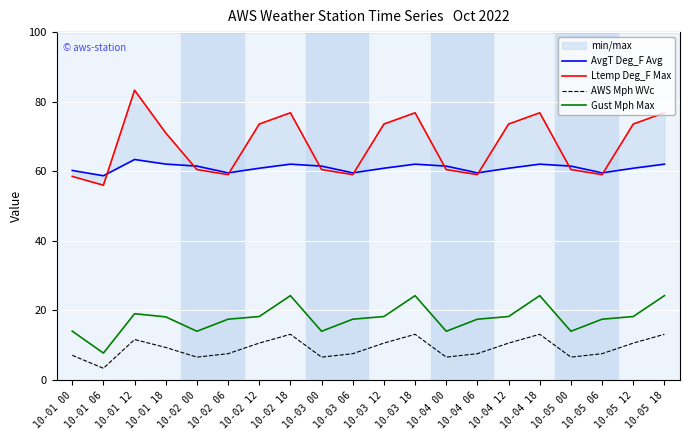

What is the average value of the Gust Mph Max series?

17.7